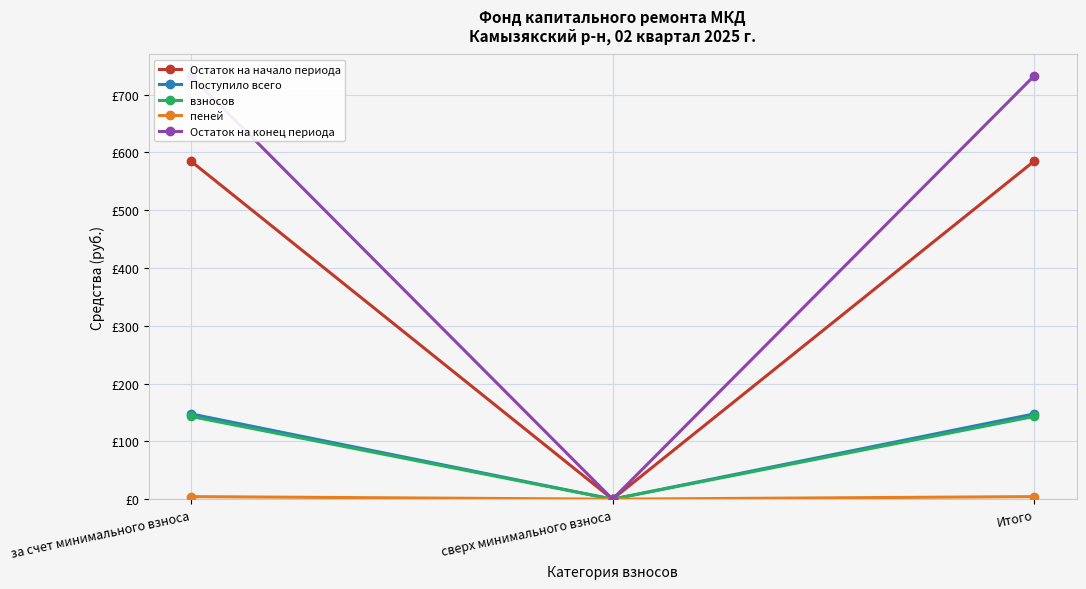

Reading left to right, extract all data points from this chart.

Остаток на начало периода: за счет минимального взноса=585.0	сверх минимального взноса=0.0	Итого=585.0
Поступило всего: за счет минимального взноса=147.6	сверх минимального взноса=0.0	Итого=147.6
взносов: за счет минимального взноса=143.2	сверх минимального взноса=0.0	Итого=143.2
пеней: за счет минимального взноса=4.4	сверх минимального взноса=0.0	Итого=4.4
Остаток на конец периода: за счет минимального взноса=732.6	сверх минимального взноса=0.0	Итого=732.6